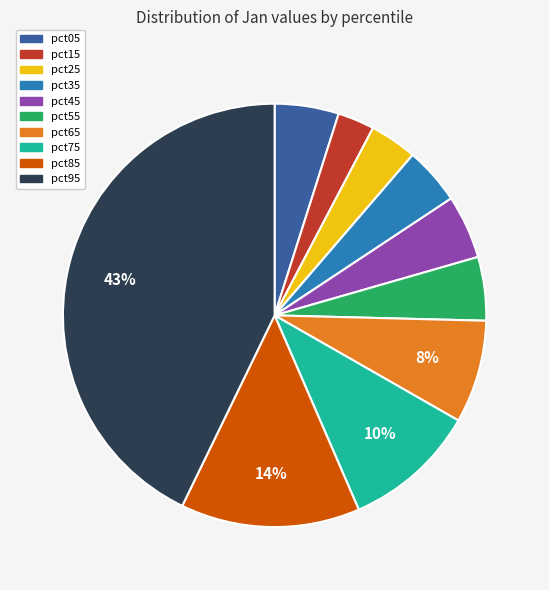

What is the ratio of the value at pct25 to the value at pct95?

0.1